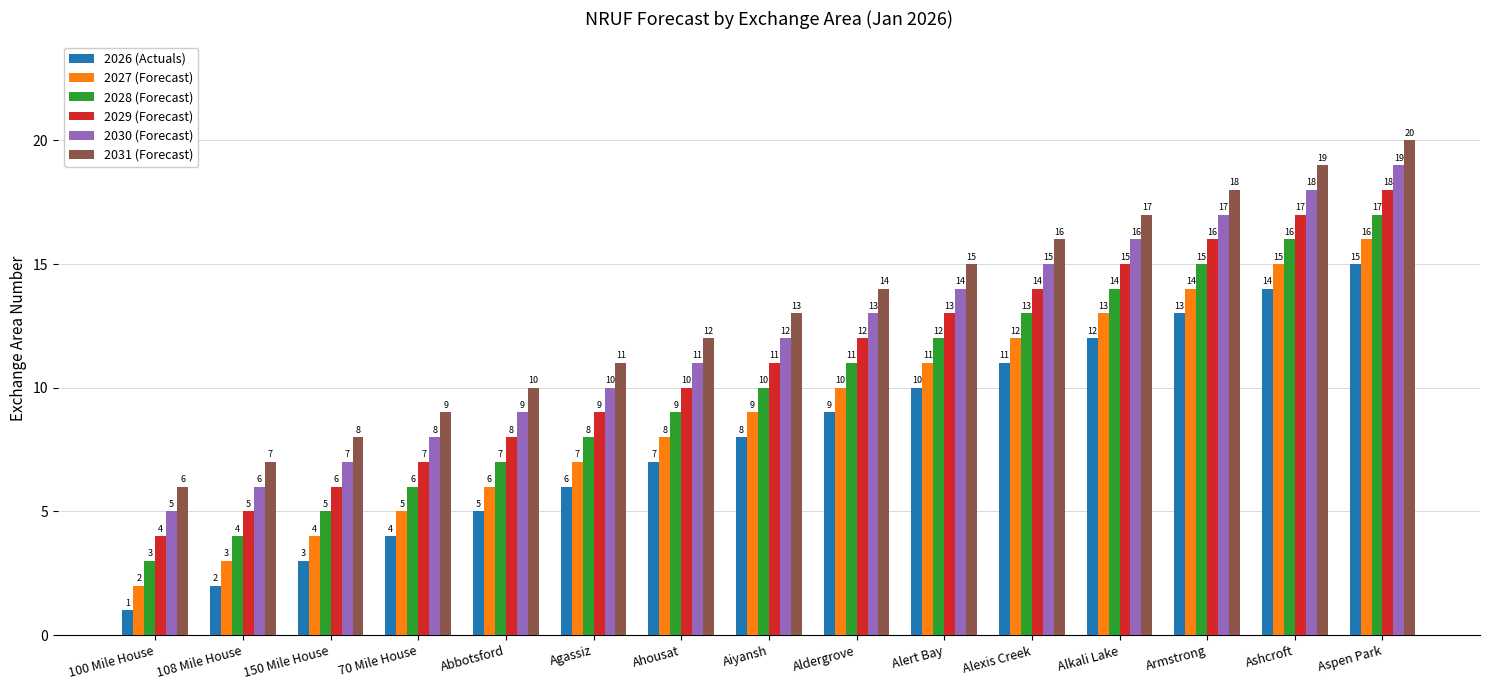

Which category has the lowest value in the 2030 (Forecast) series?

100 Mile House